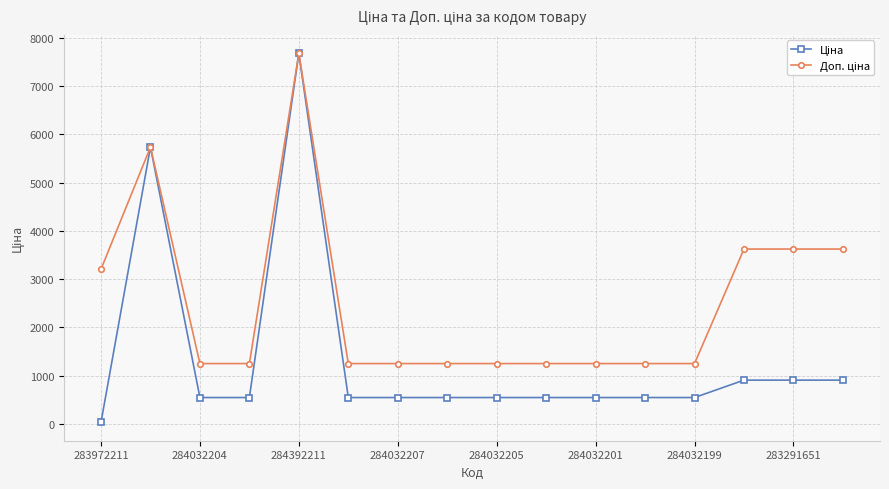

What is the greatest value displayed?

7680.9